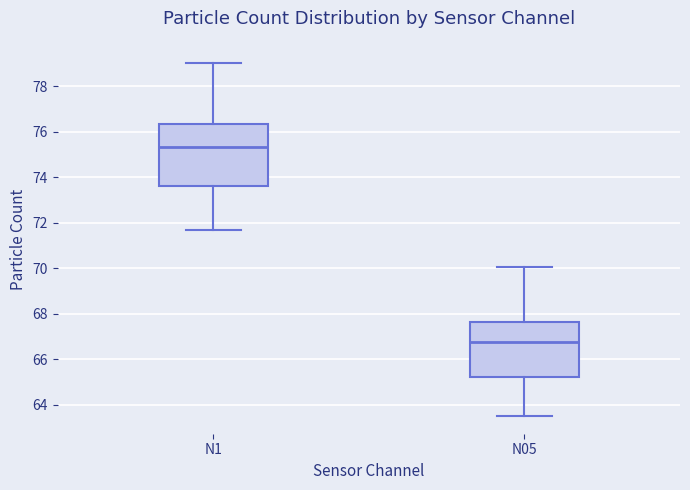

Comparing the boxes themselves (not the whiskers), which one is the tallest?

N1